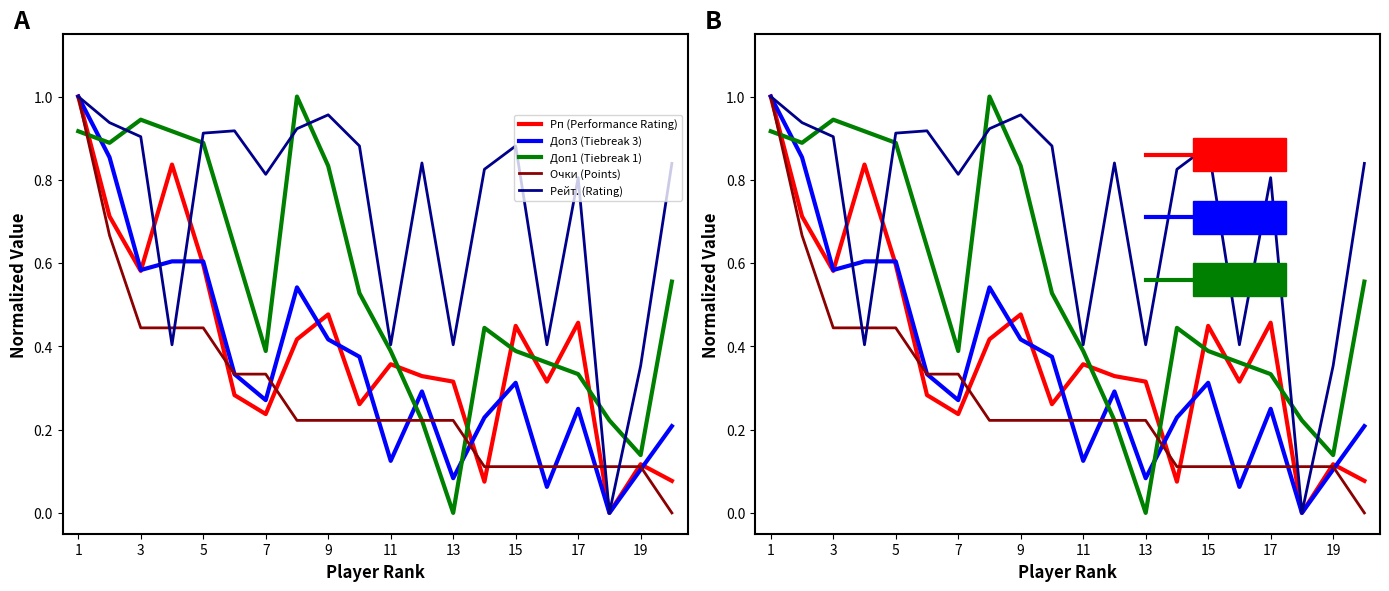

Does the chart have visible grid lines?

No